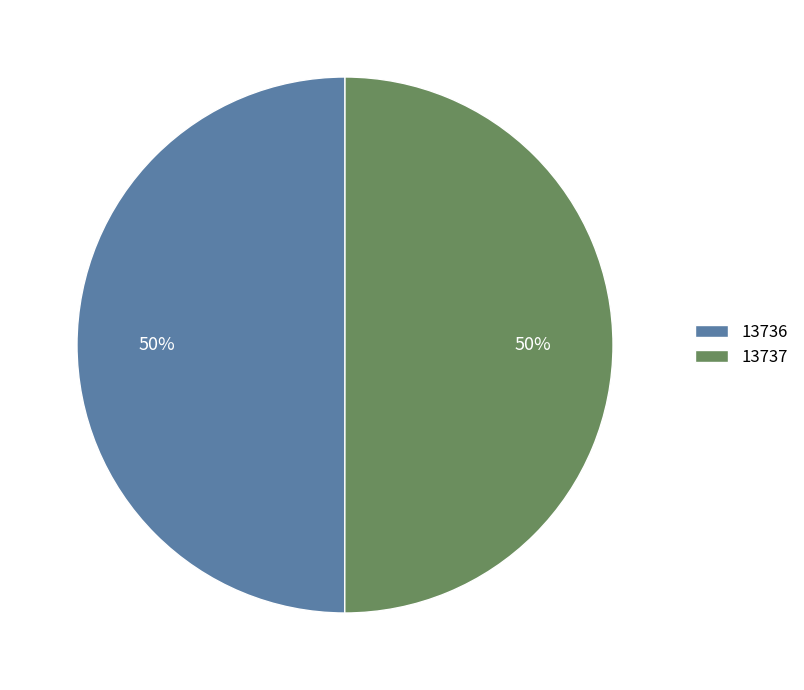

To the nearest percent, what portion does 13736 represent?

50%